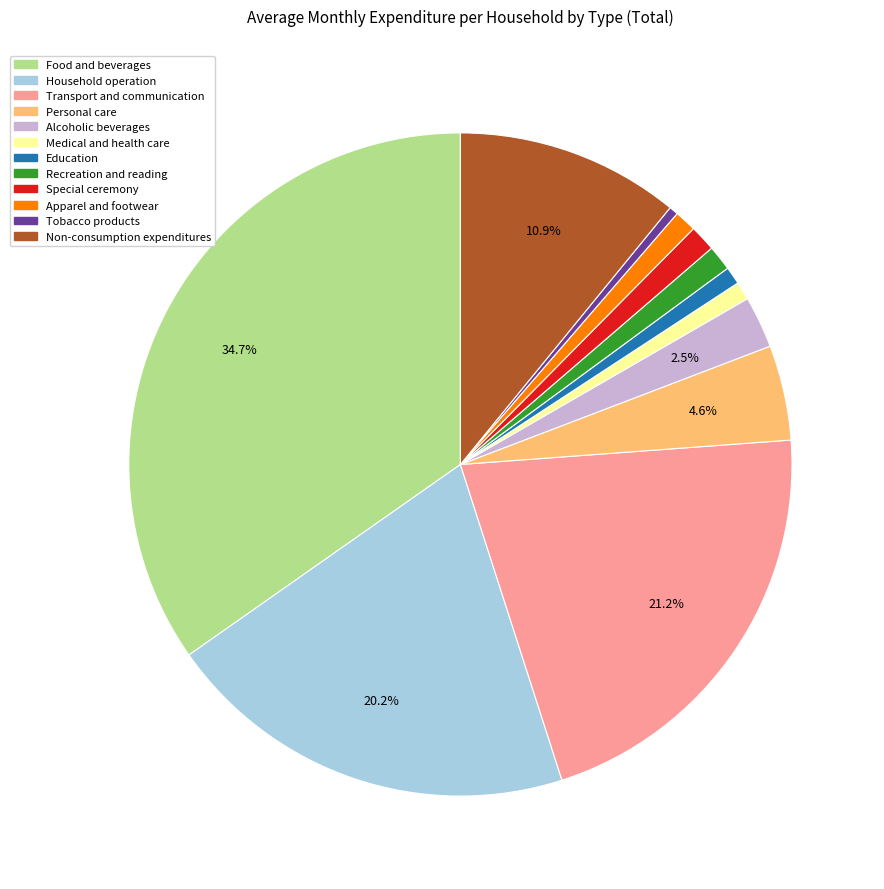

Which category has the biggest portion of the pie?

Food and beverages